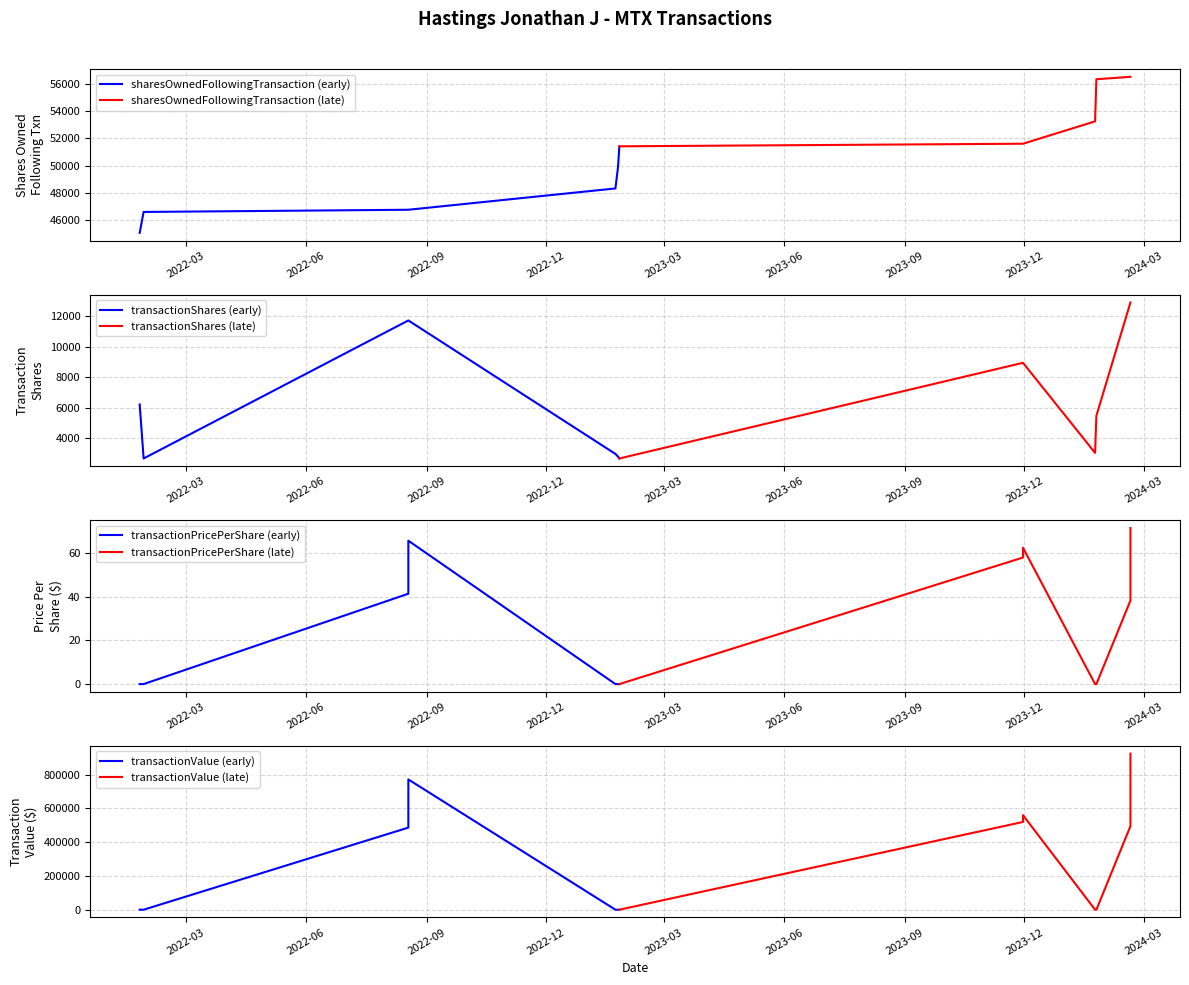

Reading left to right, what are all the values shown in this chart?

sharesOwnedFollowingTransaction: 2022-01-25=45046.0	2022-01-28=46585.0	2022-08-18=46747.0	2022-08-18=46747.0	2023-01-23=48315.0	2023-01-25=49900.0	2023-01-26=51416.0	2023-11-30=51607.0	2023-11-30=51607.0	2024-01-24=53252.0	2024-01-25=56352.0	2024-02-20=56532.0	2024-02-20=56532.0
transactionShares: 2022-01-25=6226.0	2022-01-28=2684.0	2022-08-18=11739.0	2022-08-18=11739.0	2023-01-23=2983.0	2023-01-25=2805.0	2023-01-26=2684.0	2023-11-30=8960.0	2023-11-30=8960.0	2024-01-24=3052.0	2024-01-25=5488.0	2024-02-20=12922.0	2024-02-20=12922.0
transactionPricePerShare: 2022-01-25=0.0	2022-01-28=0.0	2022-08-18=41.4	2022-08-18=65.7	2023-01-23=0.0	2023-01-25=0.0	2023-01-26=0.0	2023-11-30=58.0	2023-11-30=62.4	2024-01-24=0.0	2024-01-25=0.0	2024-02-20=38.3	2024-02-20=71.5
transactionValue: 2022-01-25=0.0	2022-01-28=0.0	2022-08-18=485852.0	2022-08-18=770915.0	2023-01-23=0.0	2023-01-25=0.0	2023-01-26=0.0	2023-11-30=519366.0	2023-11-30=559457.0	2024-01-24=0.0	2024-01-25=0.0	2024-02-20=494719.0	2024-02-20=923644.0